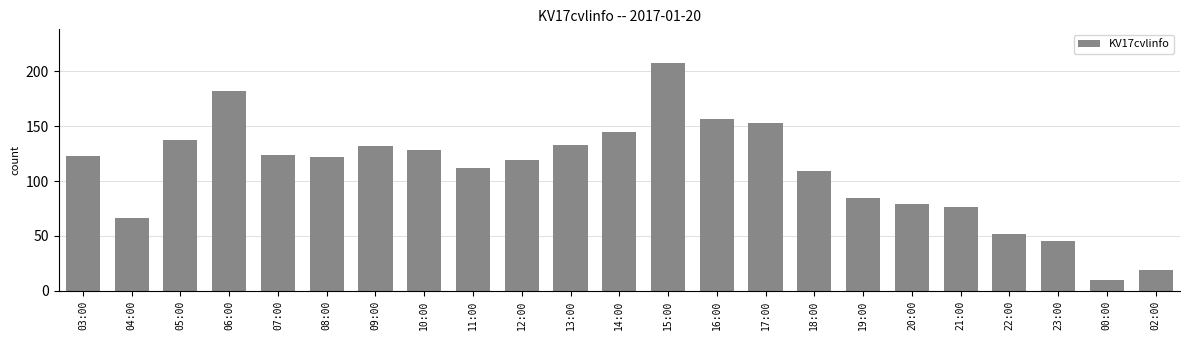

Which label corresponds to the largest value in the chart?

15:00